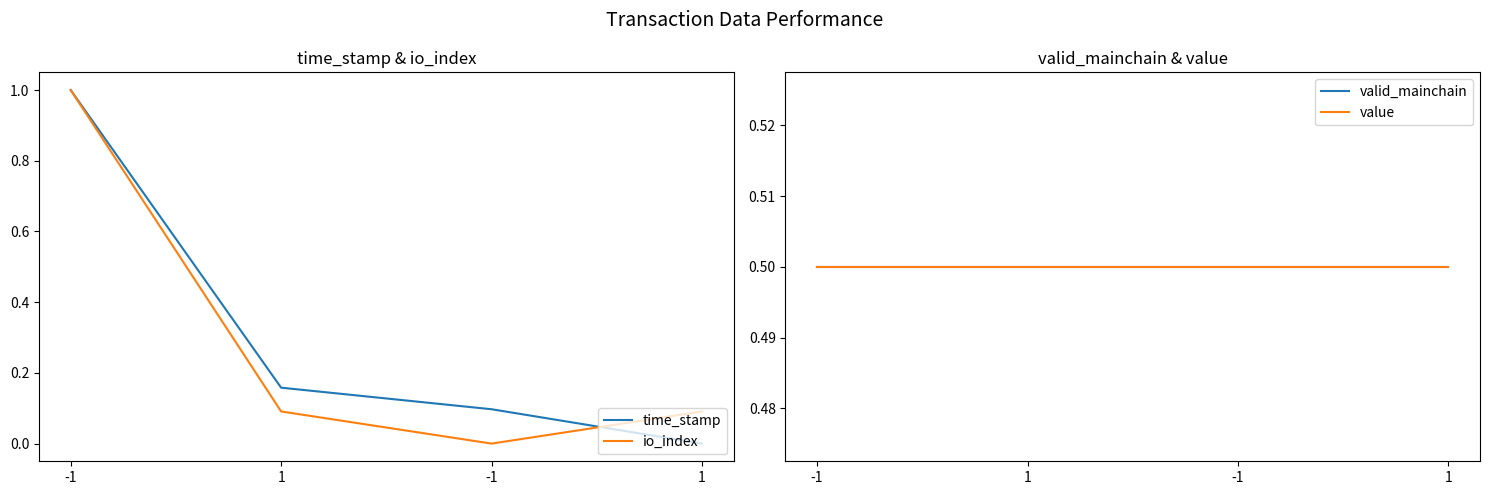

What is the label of the 1st point from the right?

1